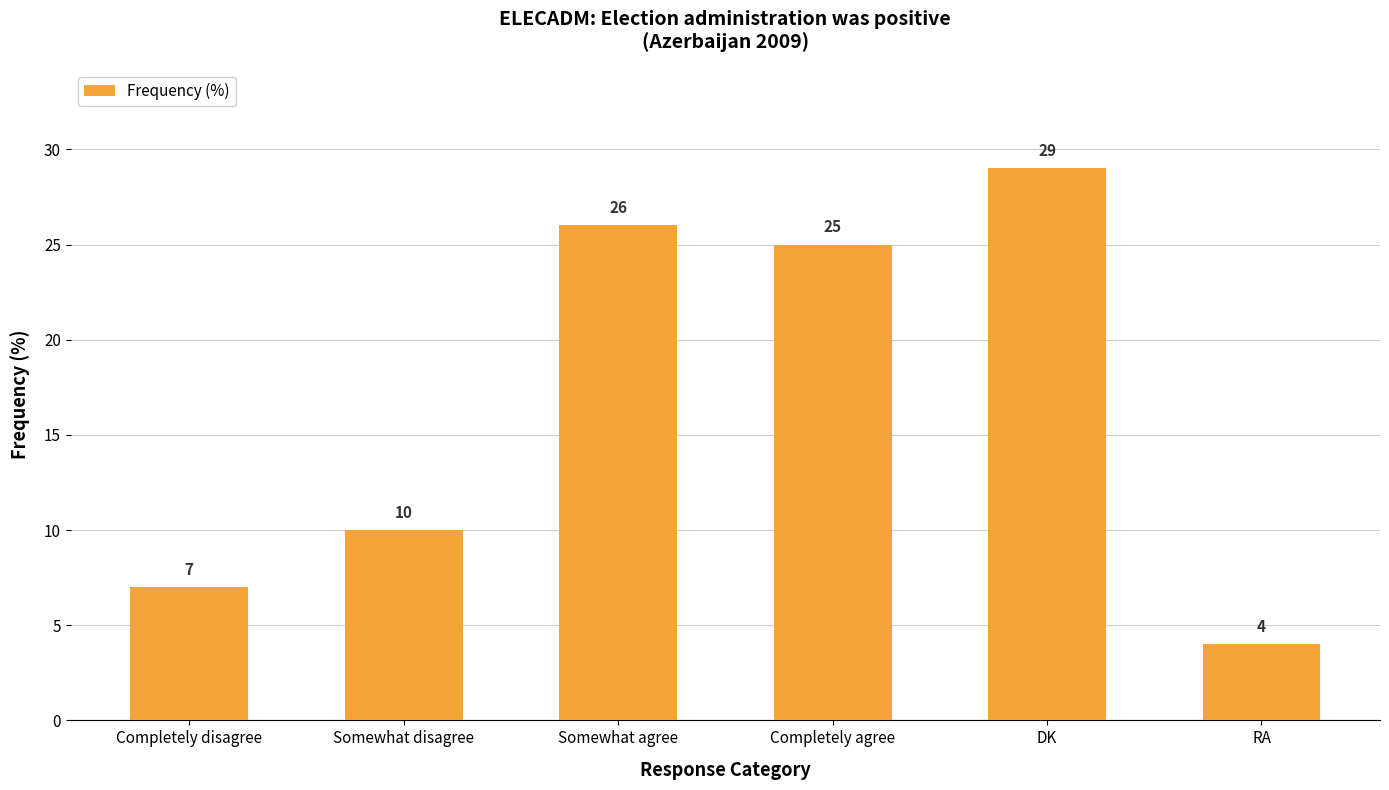

Reading left to right, extract all data points from this chart.

Completely disagree=7	Somewhat disagree=10	Somewhat agree=26	Completely agree=25	DK=29	RA=4